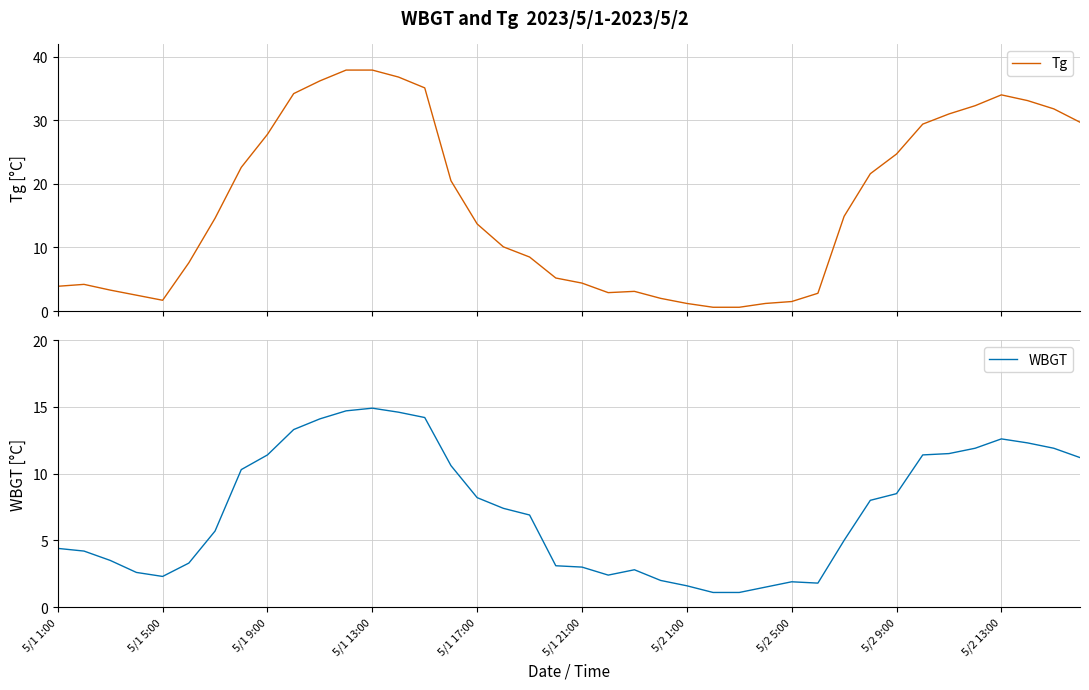

What is the maximum value shown in the chart?

37.9